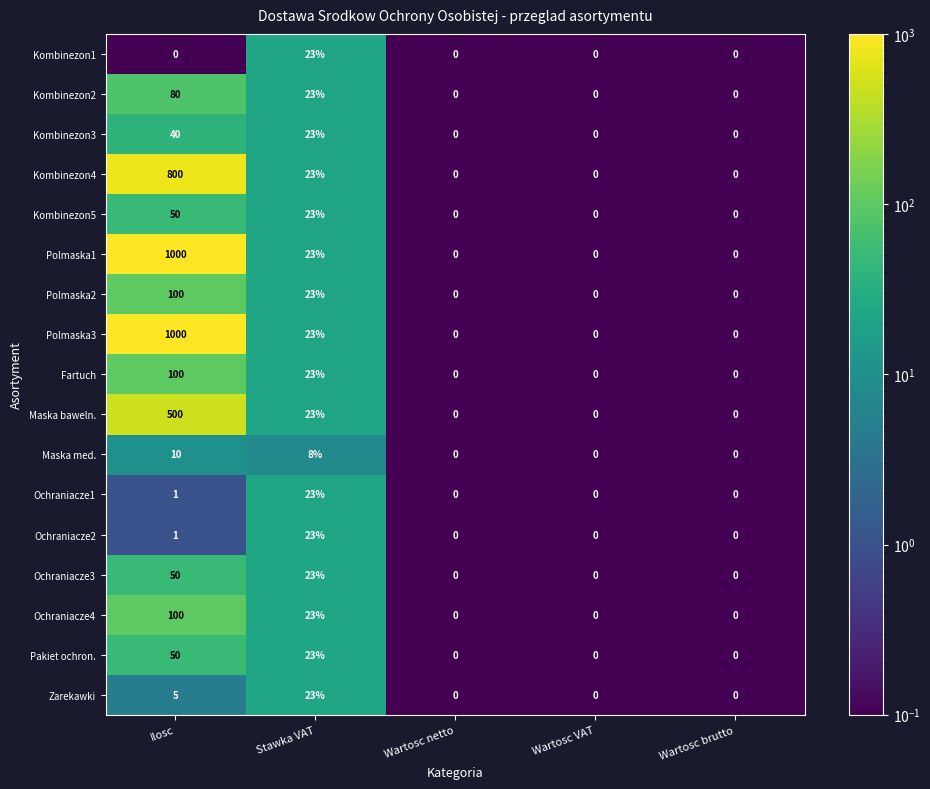

What is the sum of all Ochraniacze3 values?

73